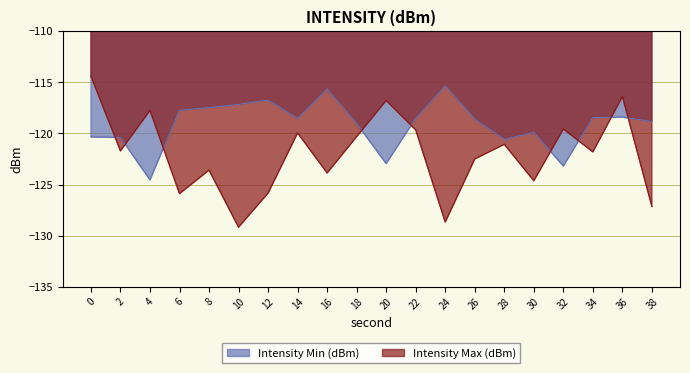

List the labels in order of Intensity Max (dBm) value, smallest first.

10, 24, 38, 6, 12, 30, 16, 8, 26, 34, 2, 28, 18, 14, 22, 32, 4, 20, 36, 0